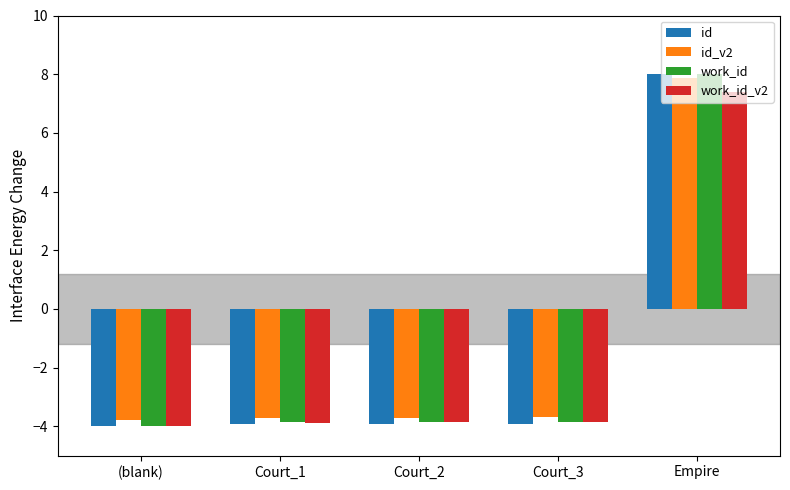

Is it true that id_v2 equals -6.8 at (blank)?

False